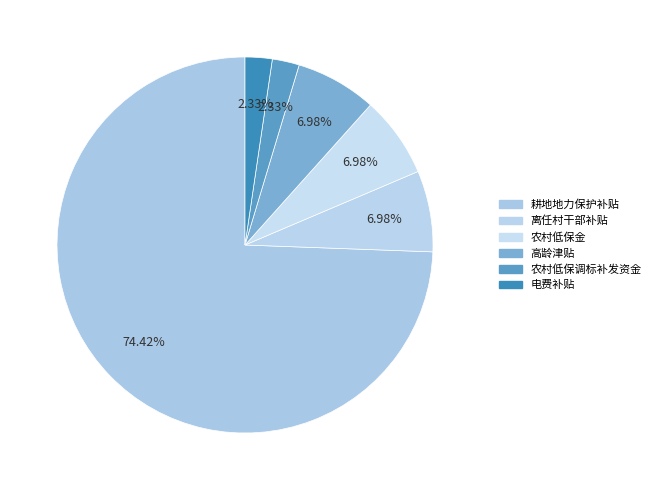

What percentage is the 离任村干部补贴 slice, to the nearest percent?

7%